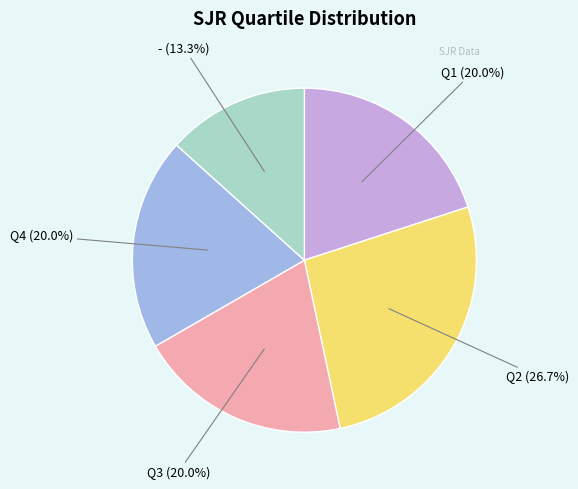

Is there any slice that represents more than half of the pie?

No